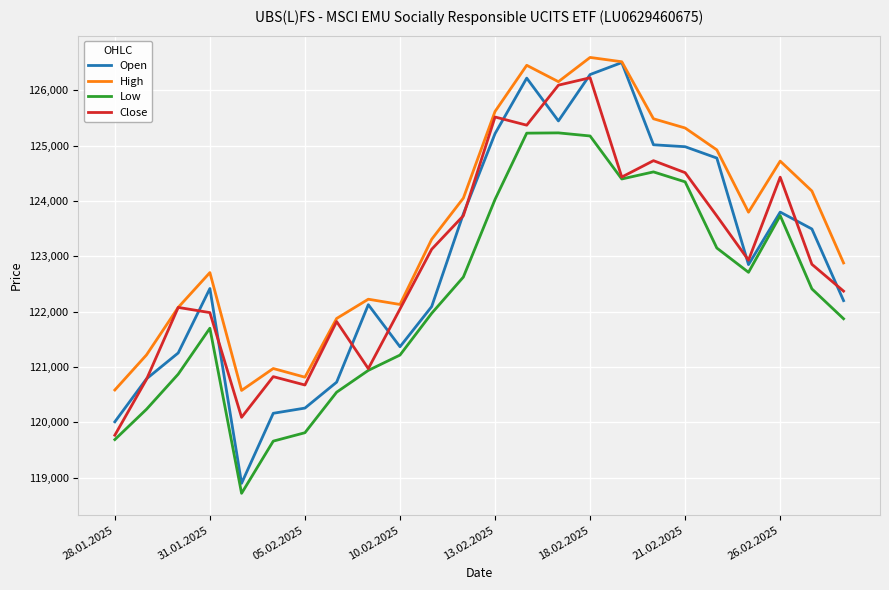

What is the sum of all Close values?

2951113